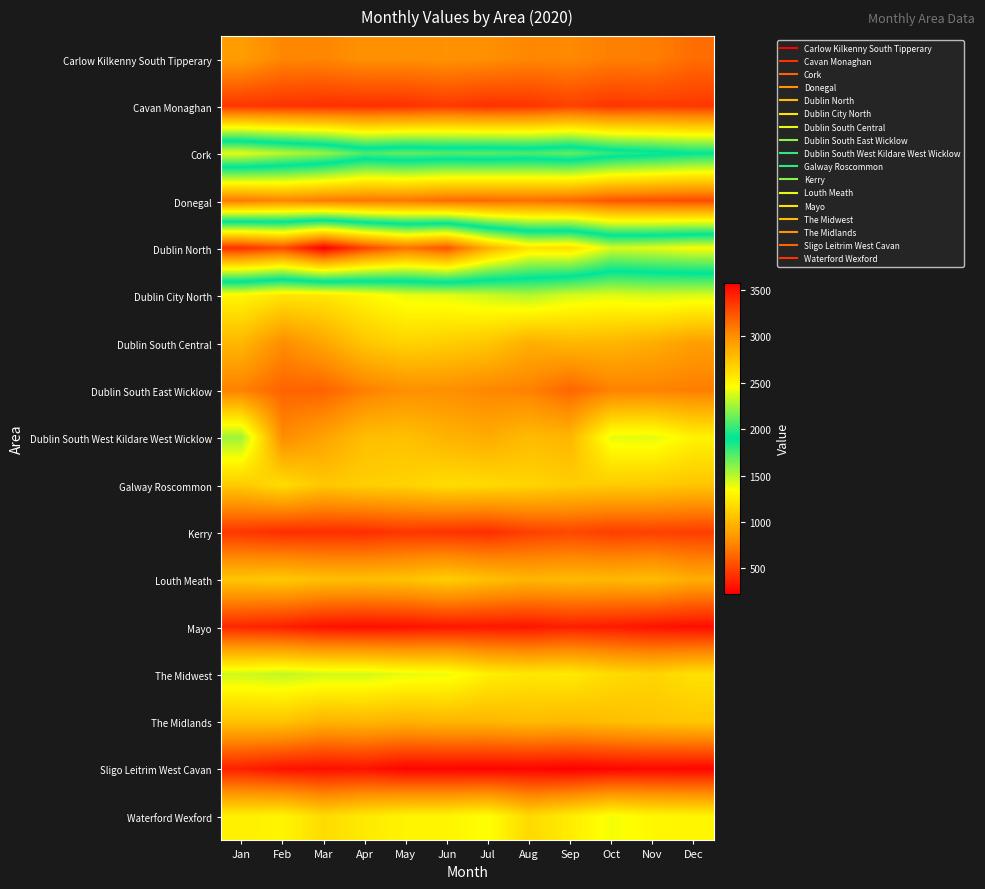

At which category is the sum across all series the highest?

Jan